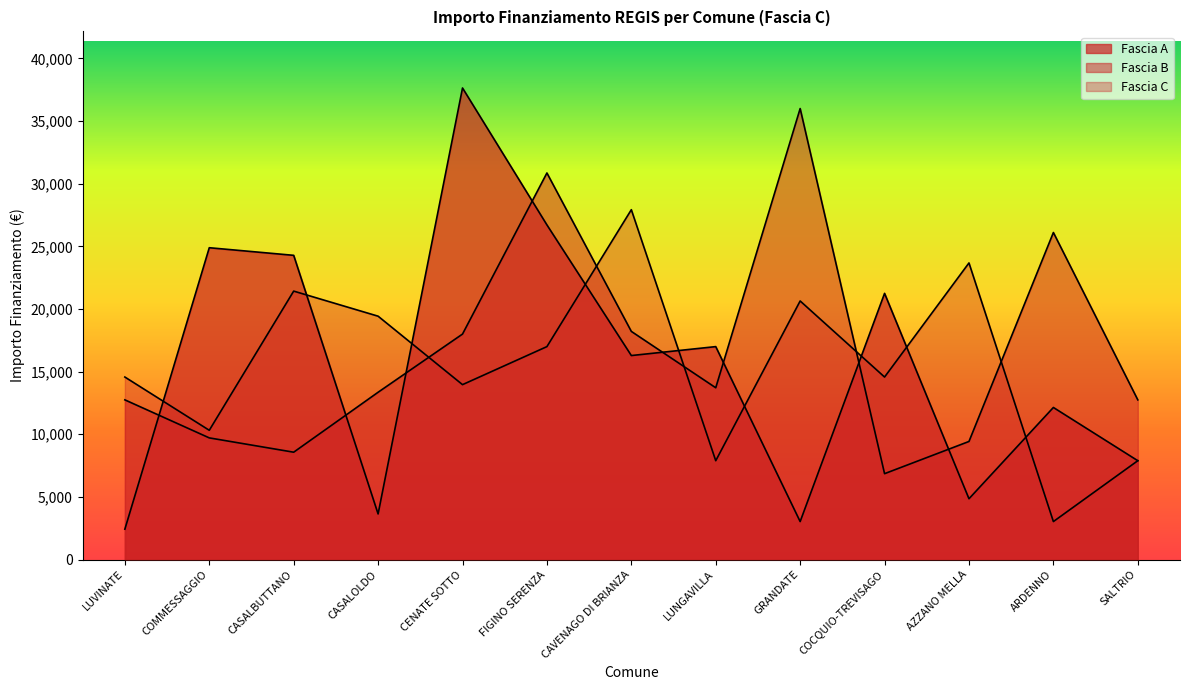

List the series in order of their peak value, lowest first.

Fascia C, Fascia B, Fascia A